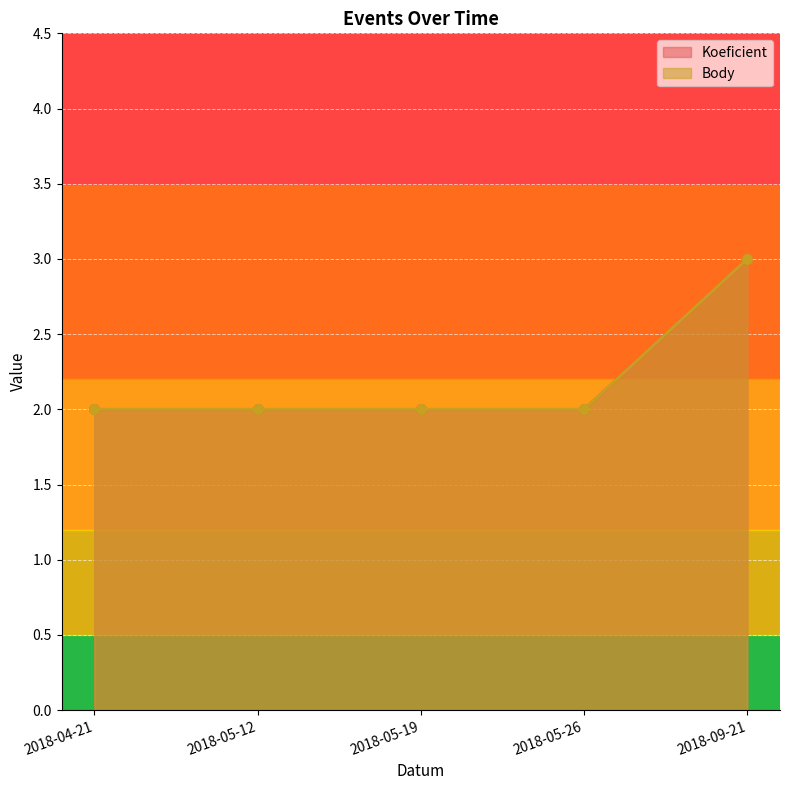

Reading right to left, extract all data points from this chart.

Koeficient: 2018-09-21=3	2018-05-26=2	2018-05-19=2	2018-05-12=2	2018-04-21=2
Body: 2018-09-21=3	2018-05-26=2	2018-05-19=2	2018-05-12=2	2018-04-21=2